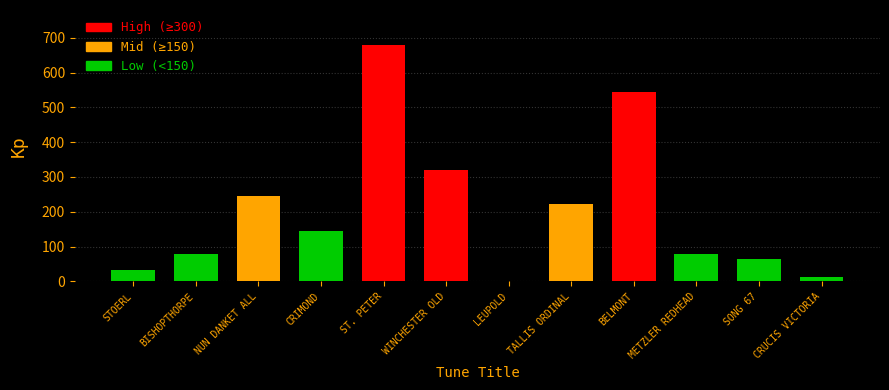

What is the difference between the values at CRUCIS VICTORIA and CRIMOND?

134